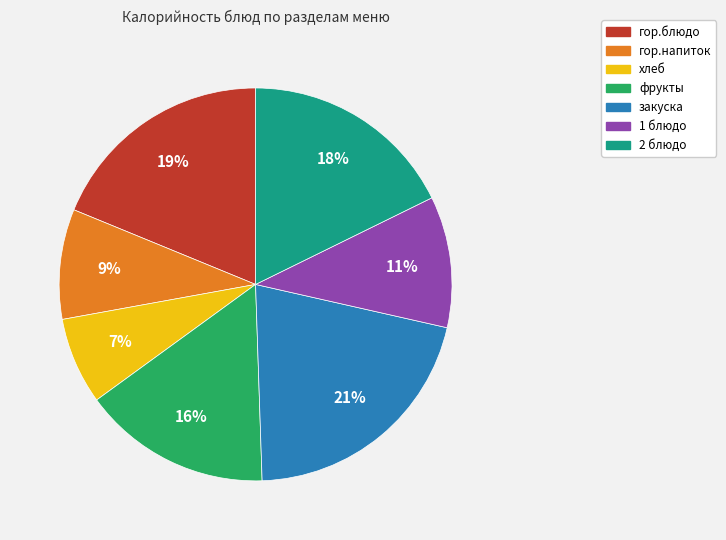

How many segments does this pie chart have?

7